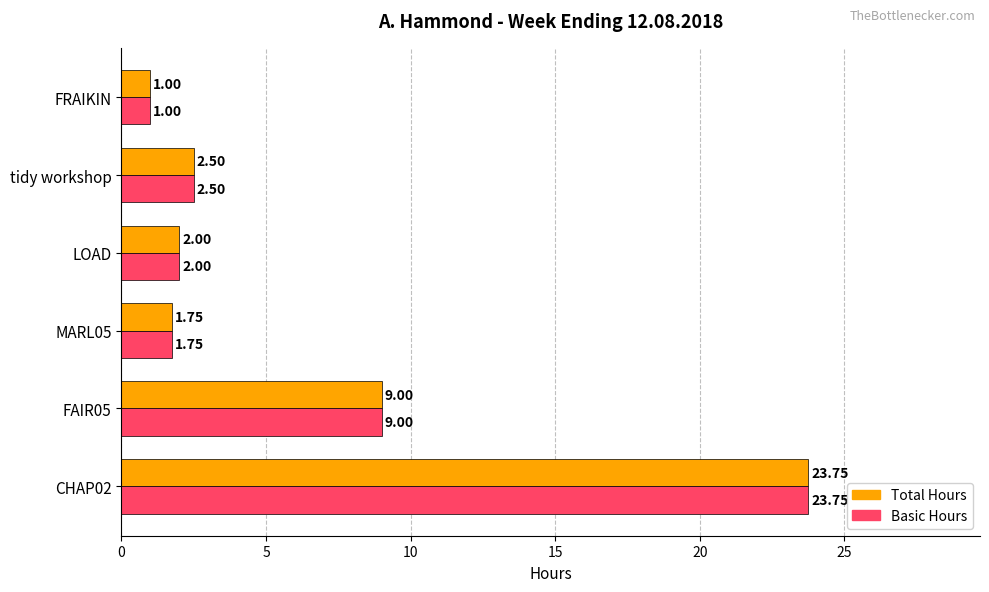

Which label corresponds to the smallest value in the chart?

FRAIKIN